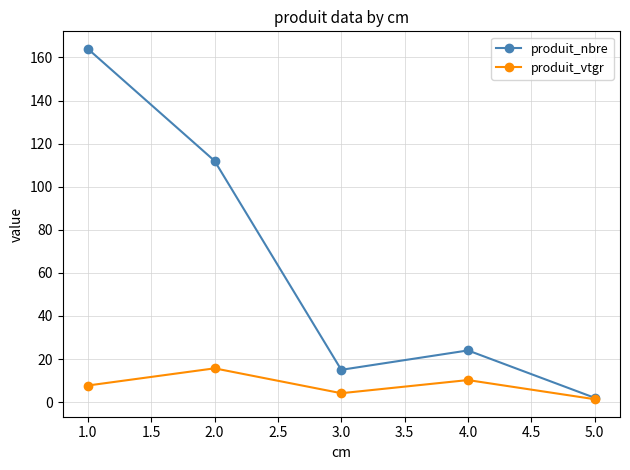

What are all the series names shown in the legend?

produit_nbre, produit_vtgr